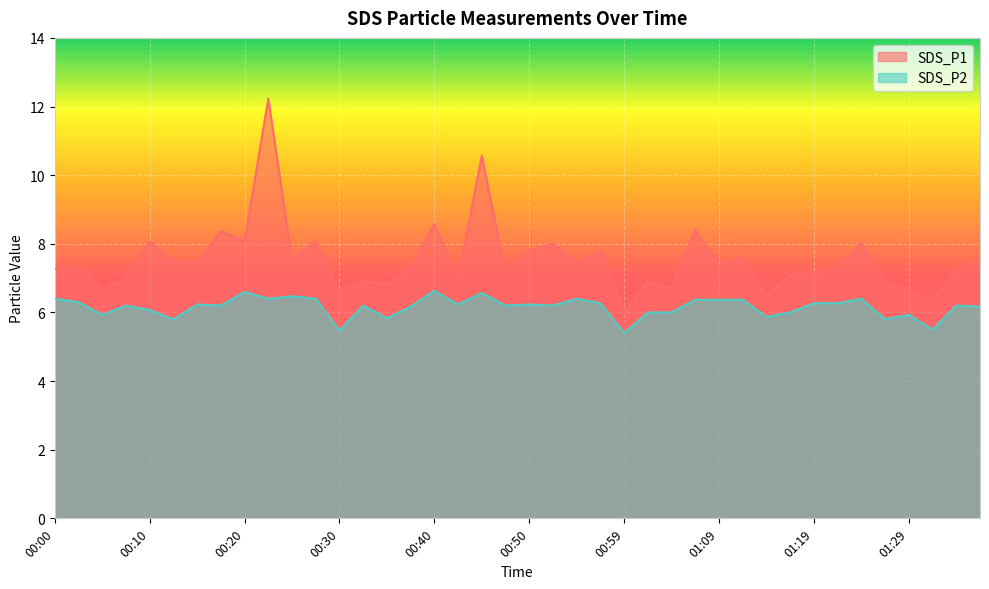

What is the difference between the second highest and second lowest values in the SDS_P2 series?

1.1